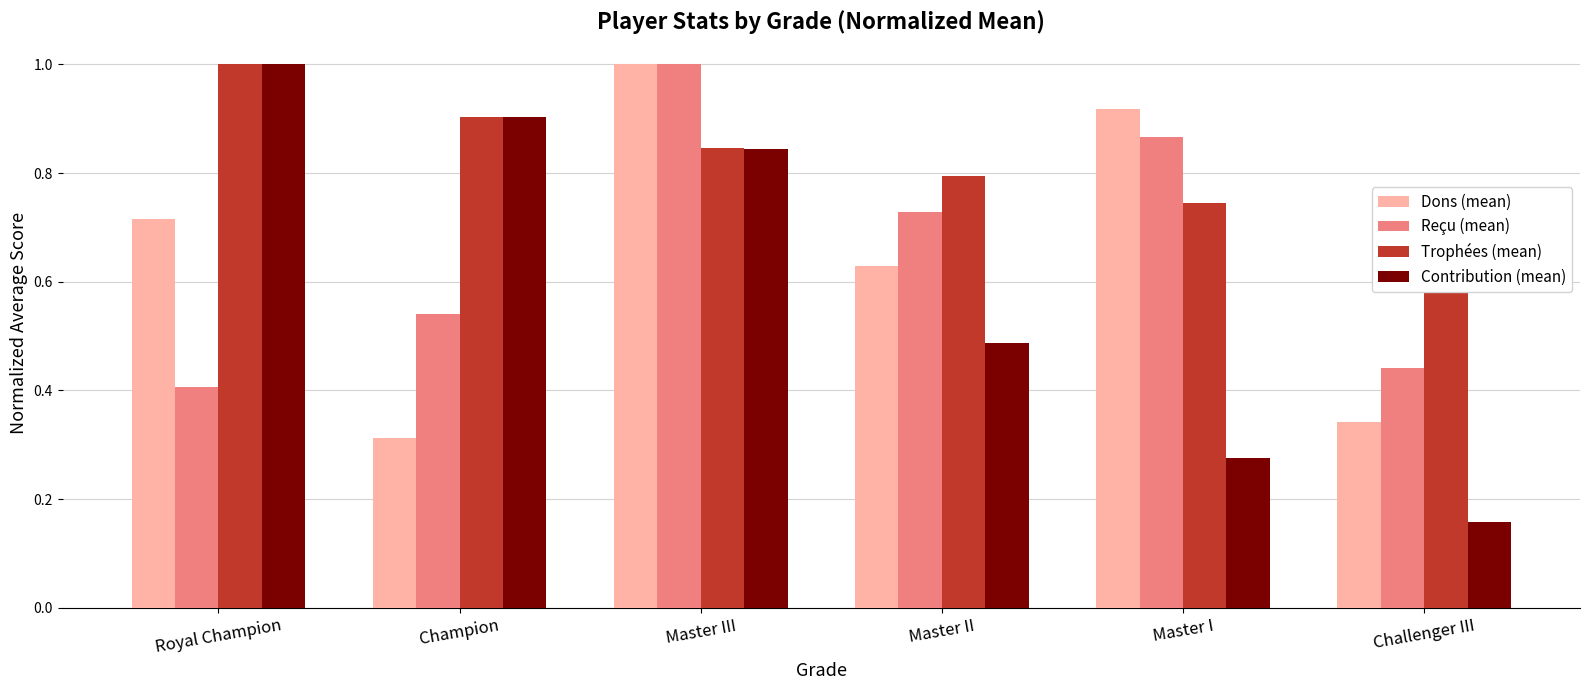

Which series has the largest range (max minus min)?

Contribution (mean)